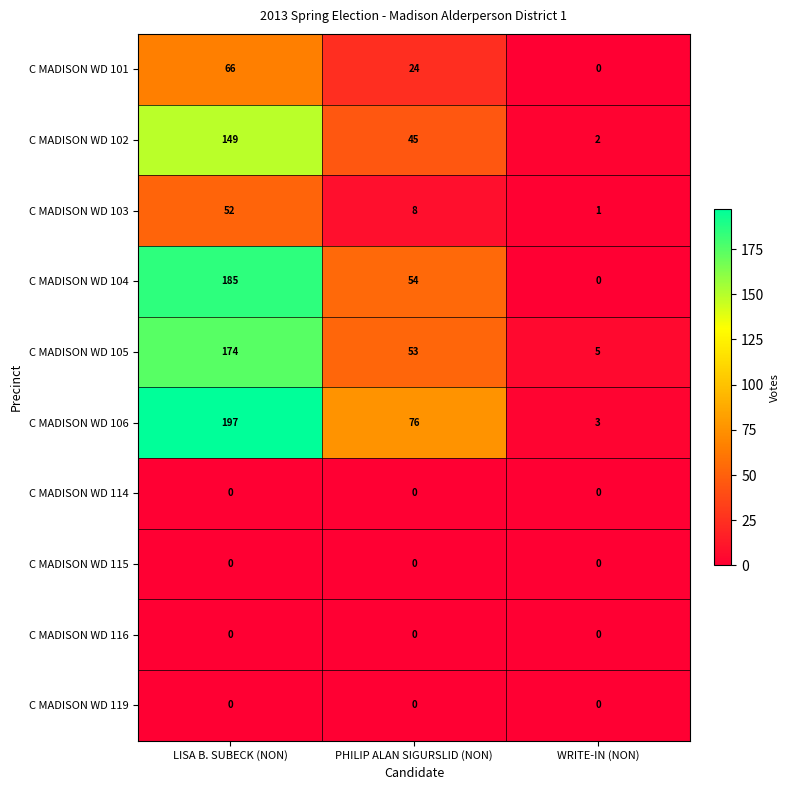

What is the difference between the highest and lowest values at PHILIP ALAN SIGURSLID (NON)?

76